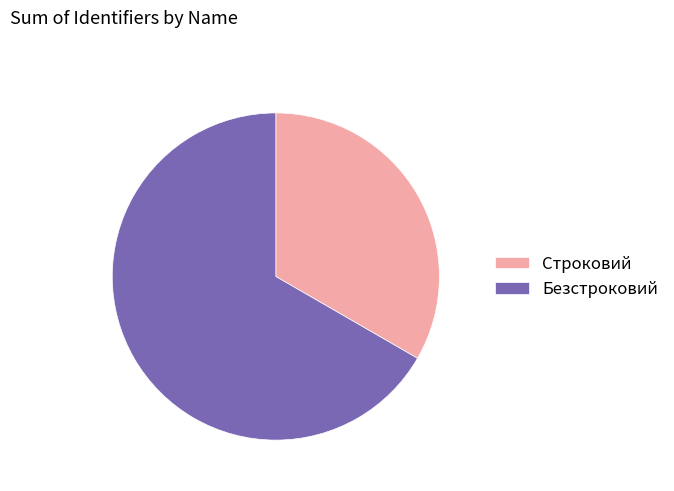

Is there a majority slice in this chart?

Yes